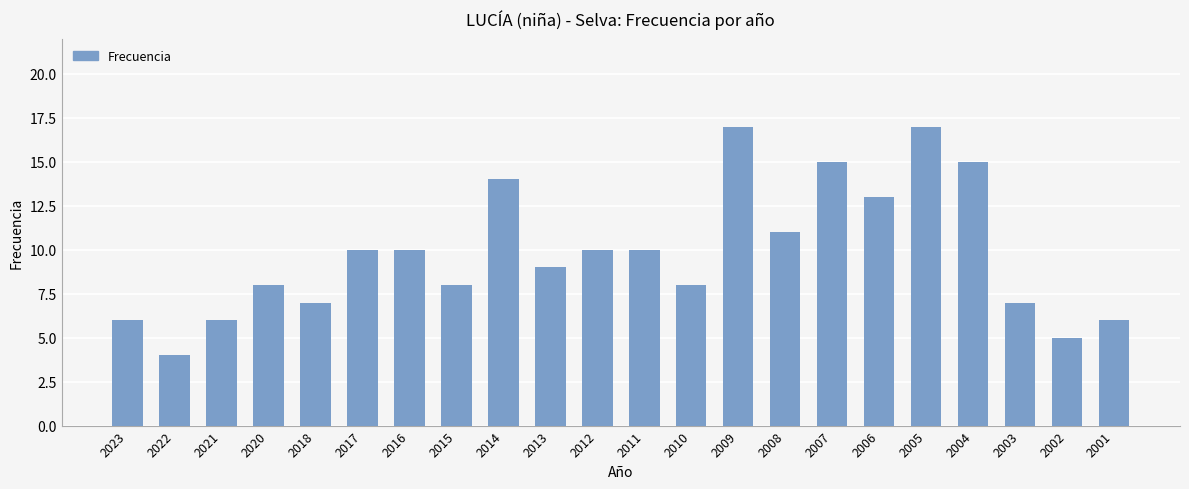

The chart shows a value of 6 at 2023. True or false?

True